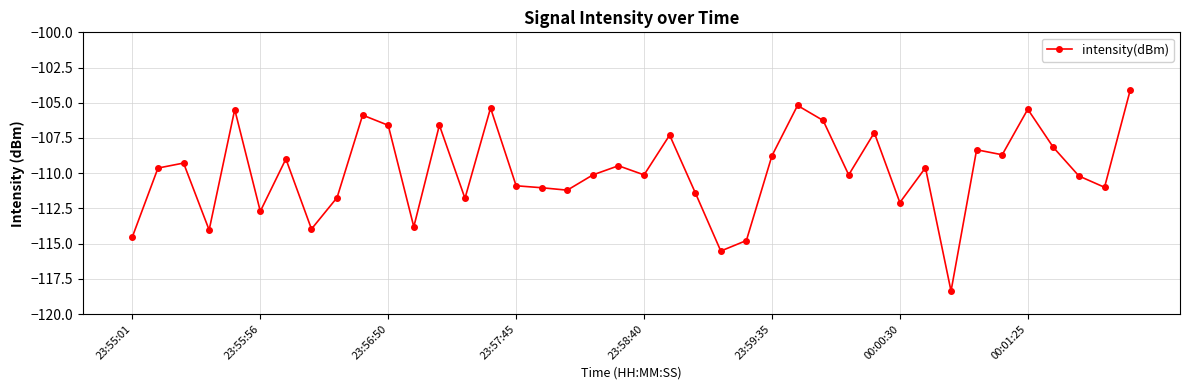

What is the minimum value shown in the chart?

-118.4